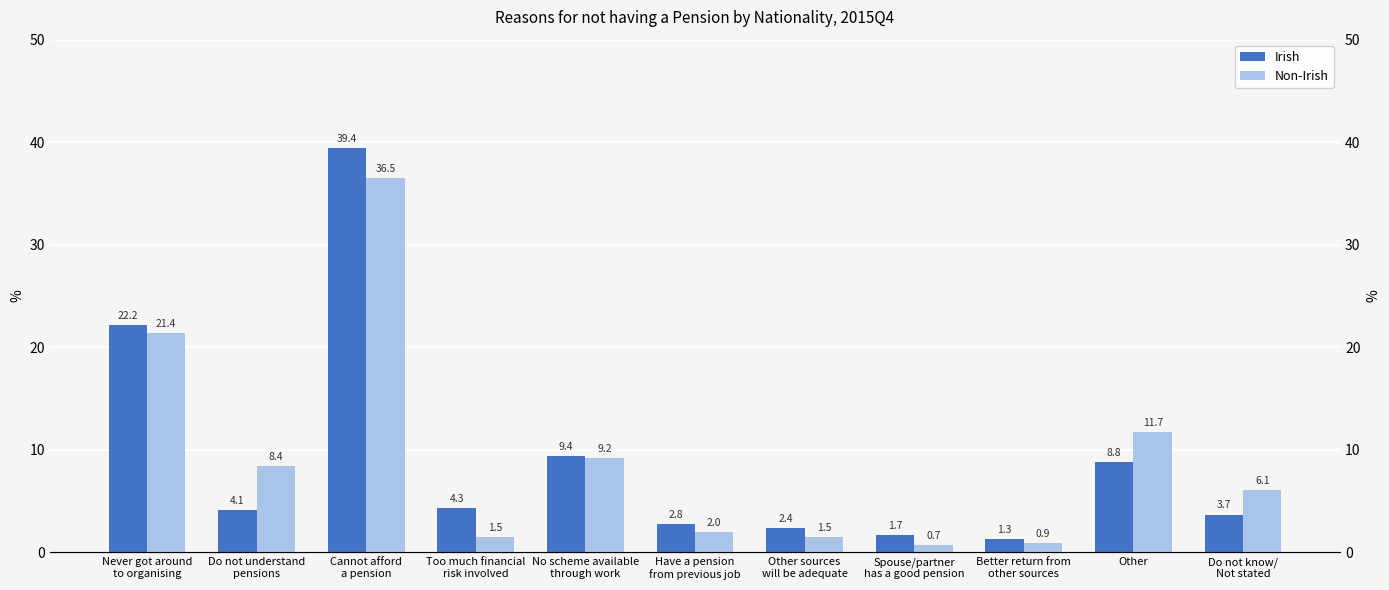

Where is Irish nearest to the value 20?

Never got around
to organising